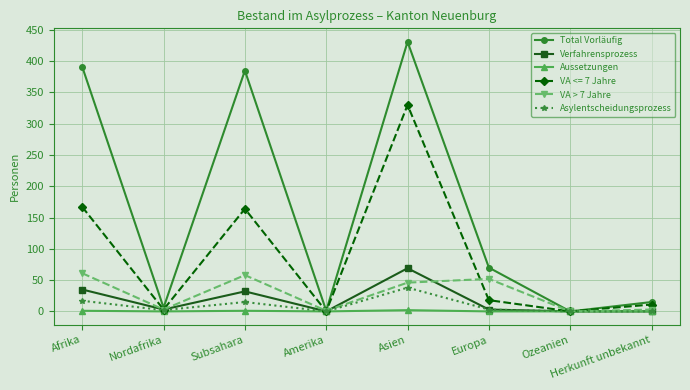

What is the label of the 1st point from the right?

Herkunft unbekannt